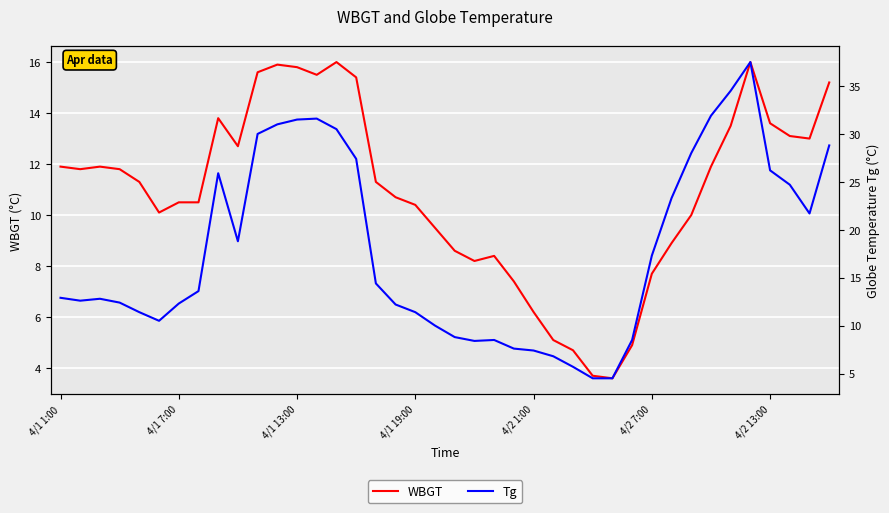

The value of Tg at 21 is 8.4. True or false?

True